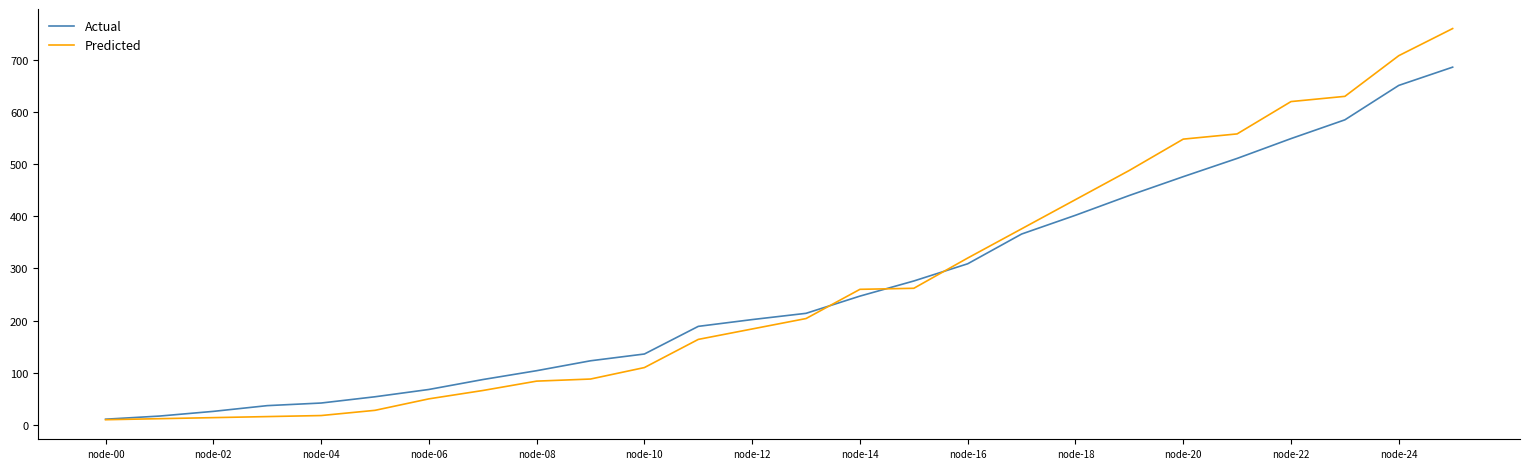

Which series has the widest spread of values?

Predicted